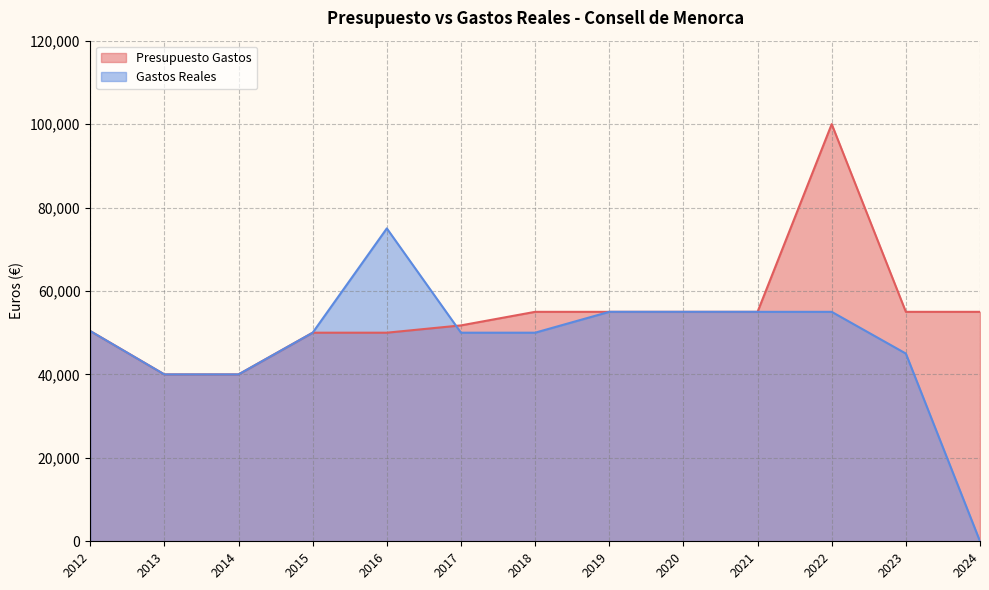

What is the difference between the maximum and minimum values in the Gastos Reales series?

75000